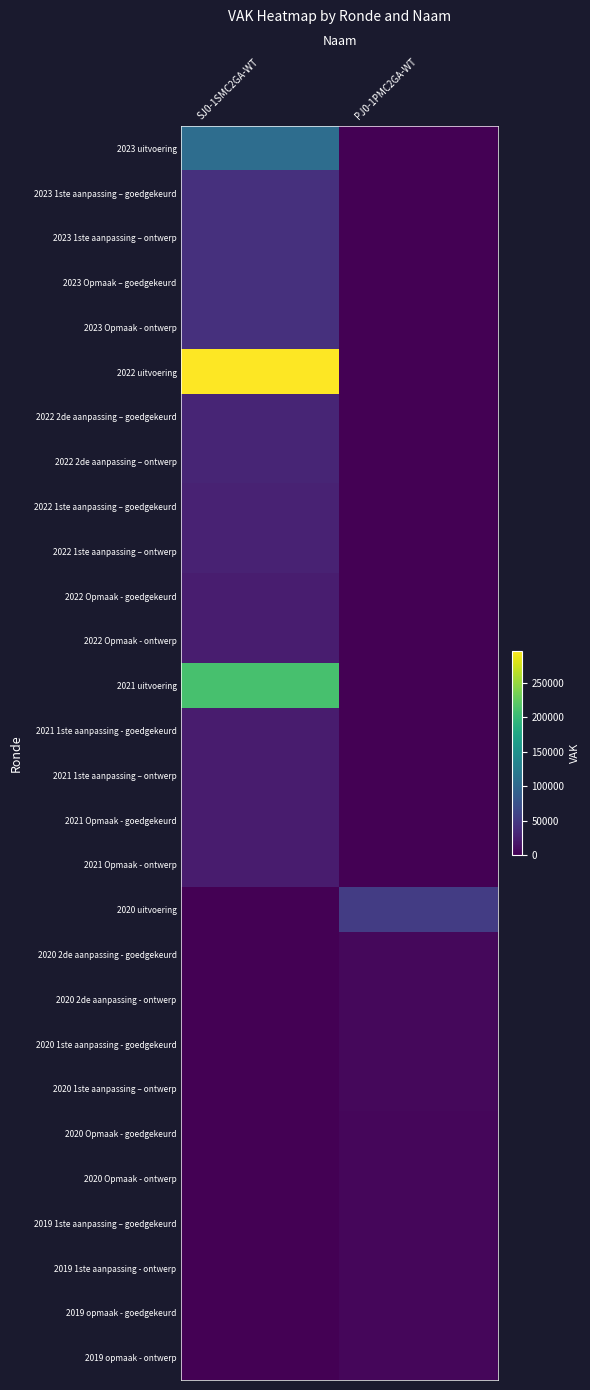

Count the number of data series in this chart.

28